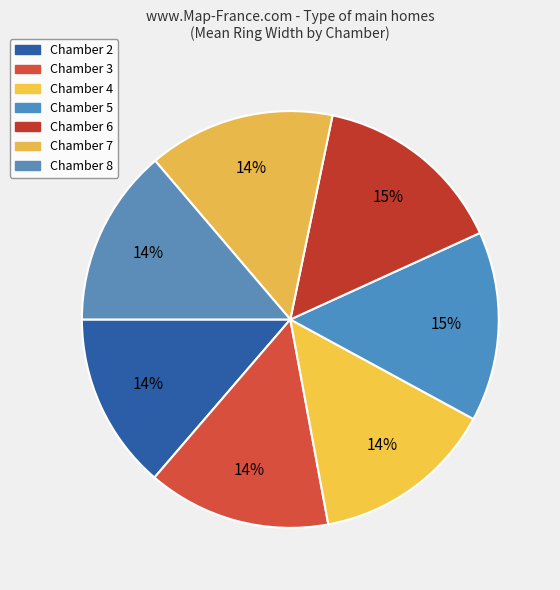

To the nearest percent, what percentage of the pie is Chamber 3?

14%